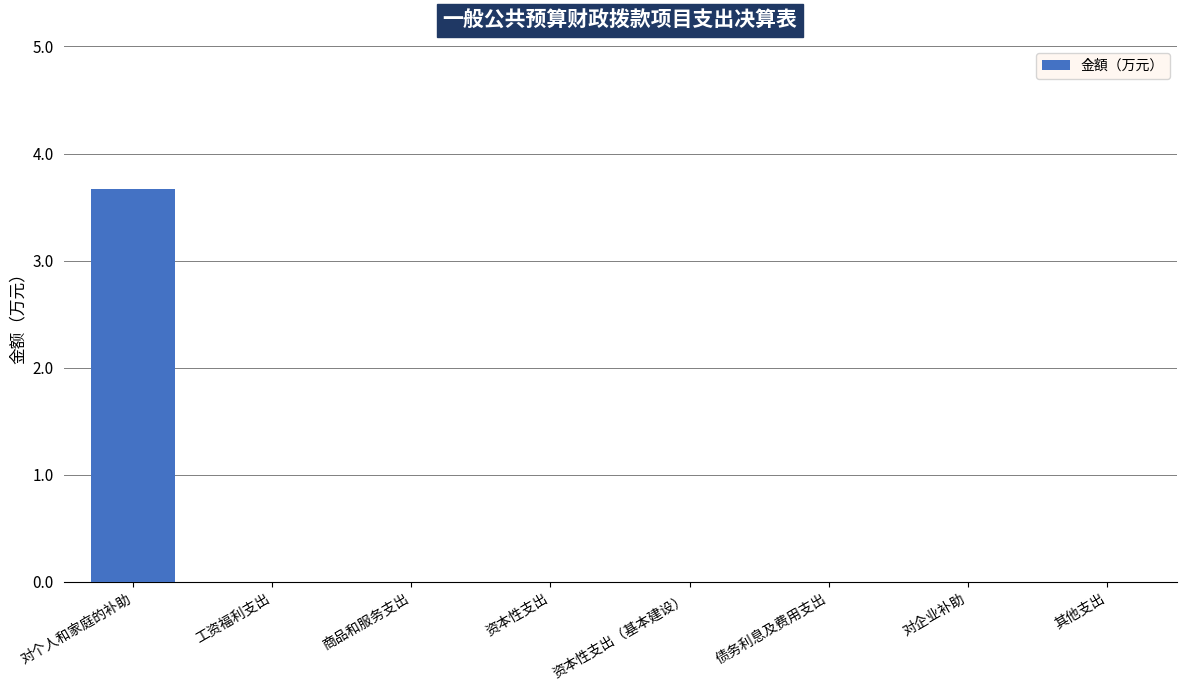

How many data points does each series have?

8